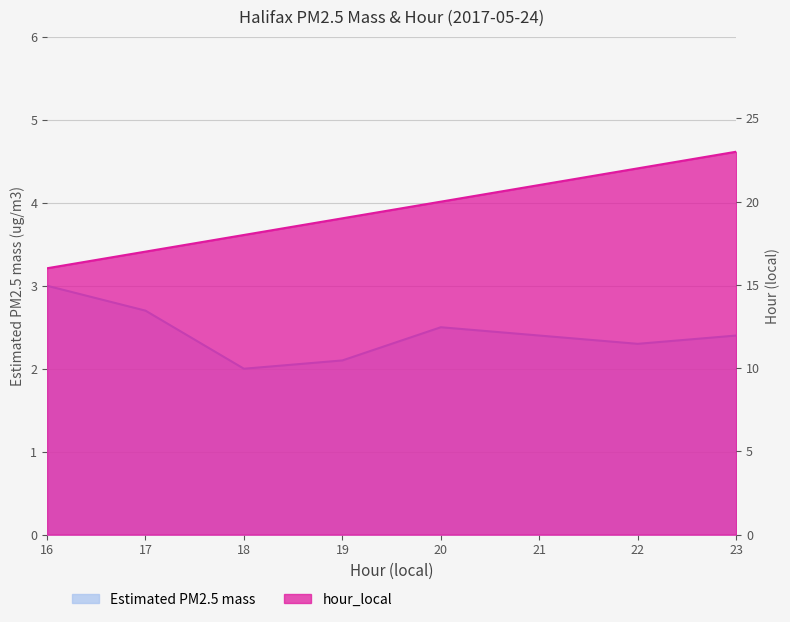

How many lines are shown in the chart?

2